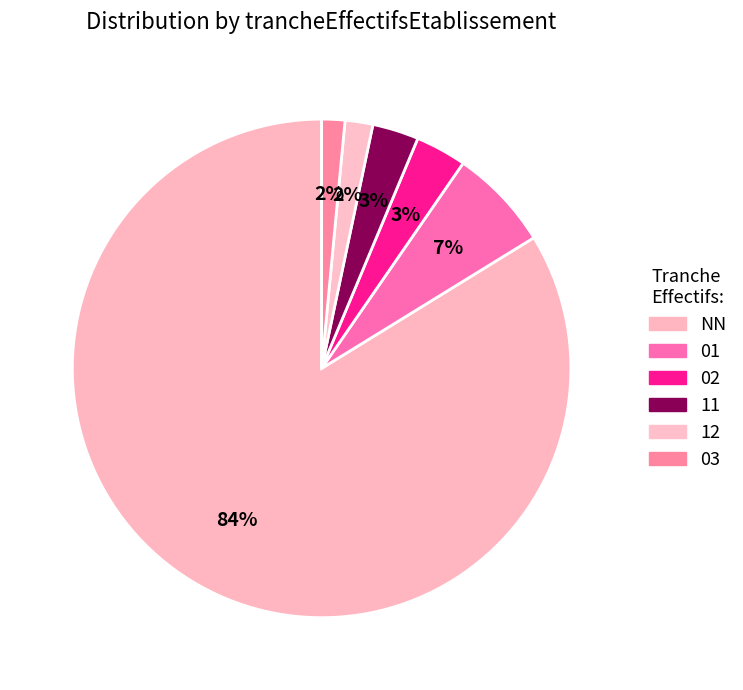

What is the change in value from 01 to 12?

-16